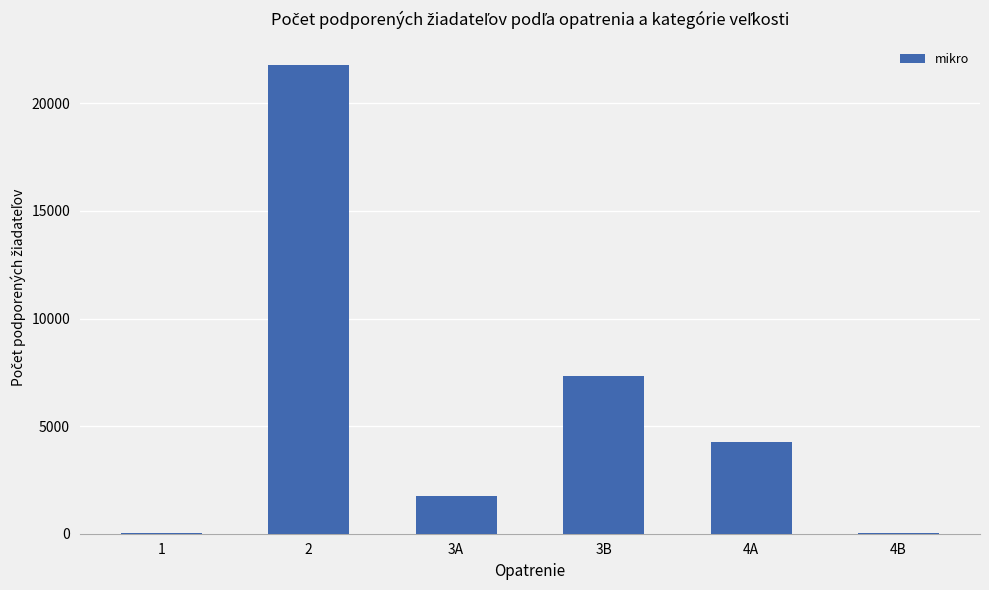

Approximately how many times larger is the value at 3B compared to 2?

0.3